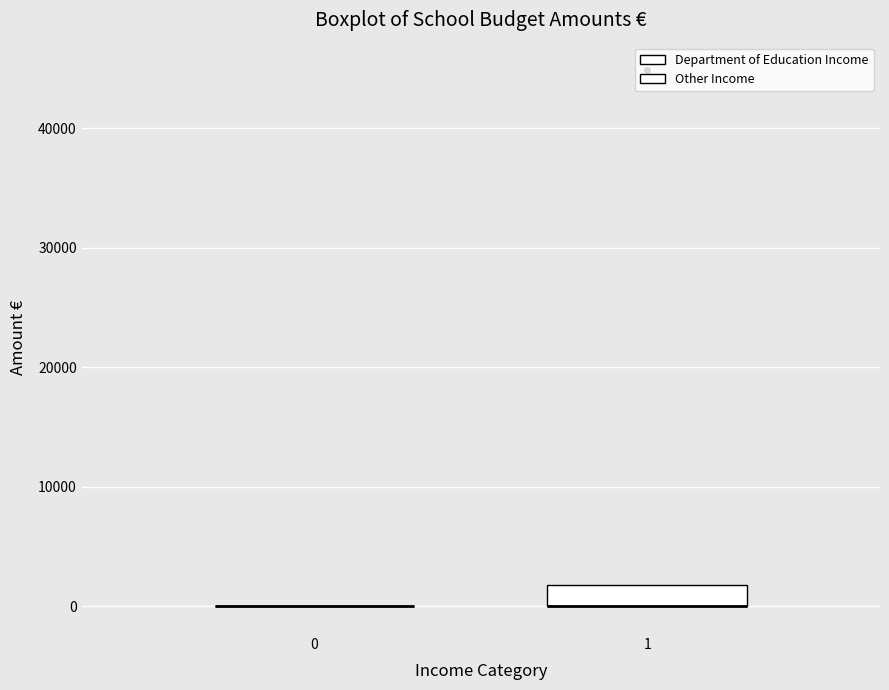

Reading left to right, read every box against the y-axis: the position of its median line, the range the box covers, and the ends of its whiskers. The values are not printed on the chart, so give them approximately, as read against the axis.

0: box collapsed to a line at 0, whiskers 0 to 0
1: median 0 (drawn on the box's lower edge), box 0 to 2000, whiskers 0 to 2000